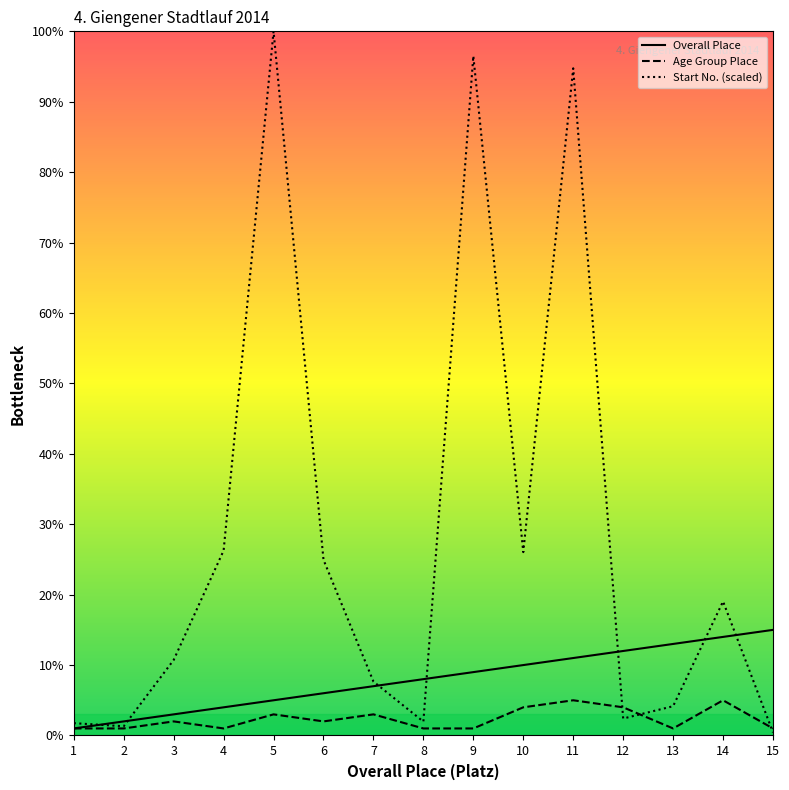

What is the total value across all series at 7?

17.7